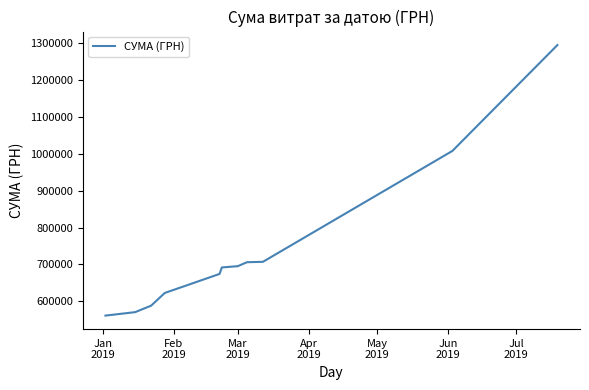

What is the greatest value displayed?

1295650.5